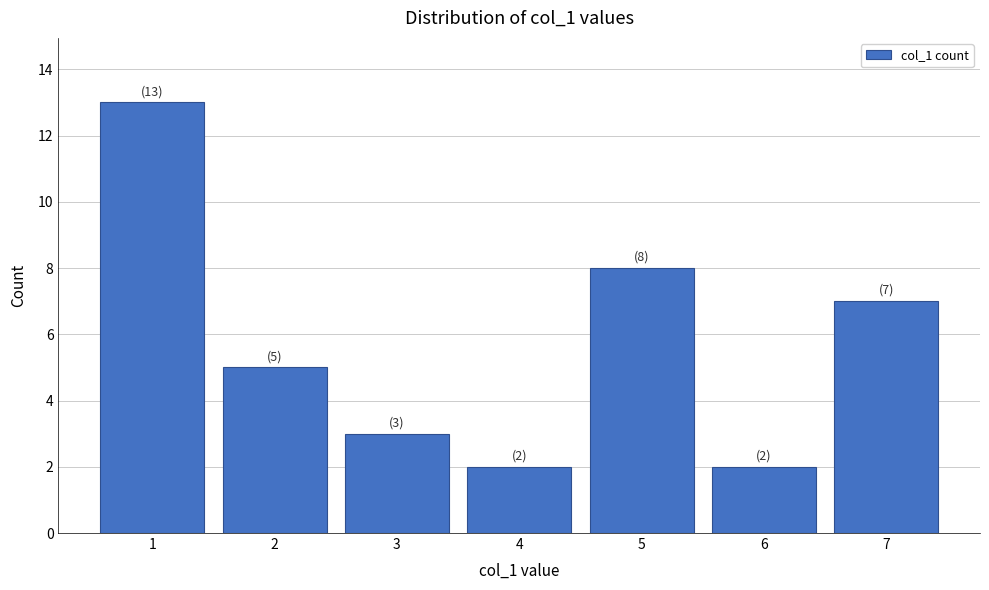

Reading left to right, what are all the values shown in this chart?

13	5	3	2	8	2	7